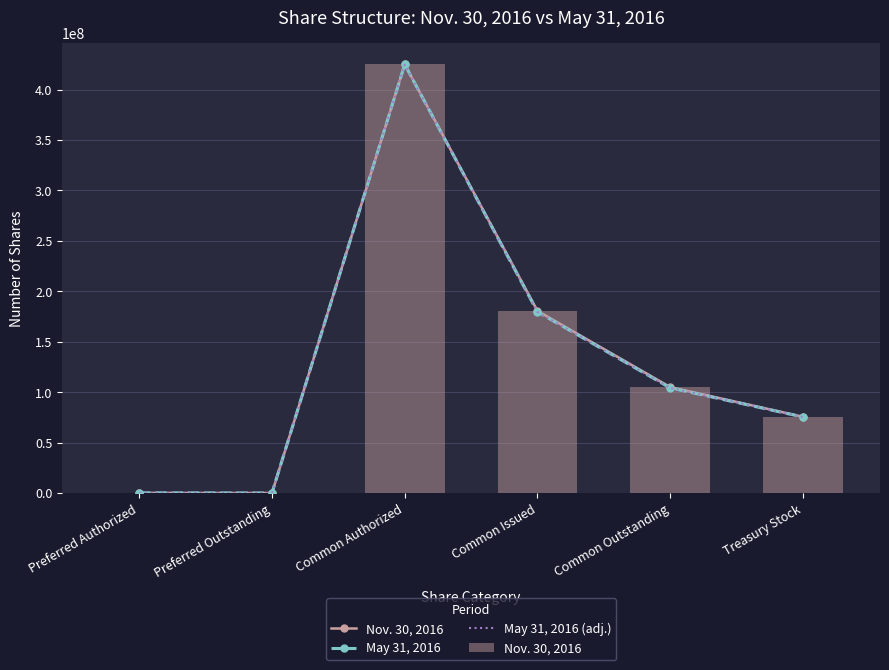

What is the total value across all series at Preferred Authorized?

299950.0